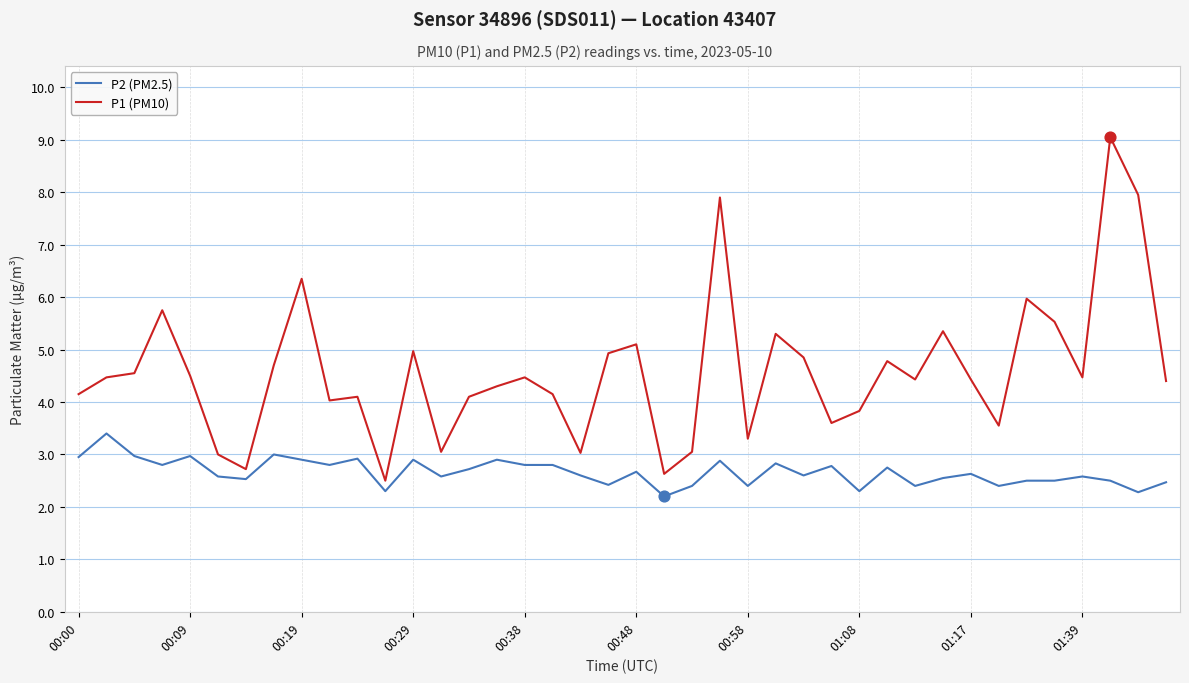

Which series has the largest total across all categories?

P1 (PM10)